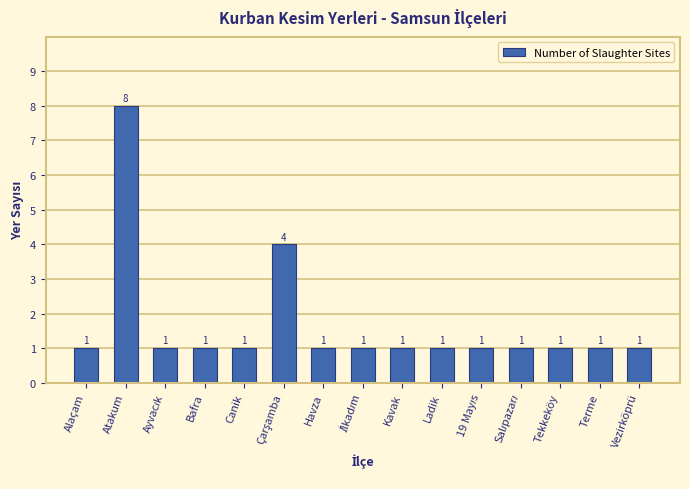

What is the greatest value displayed?

8